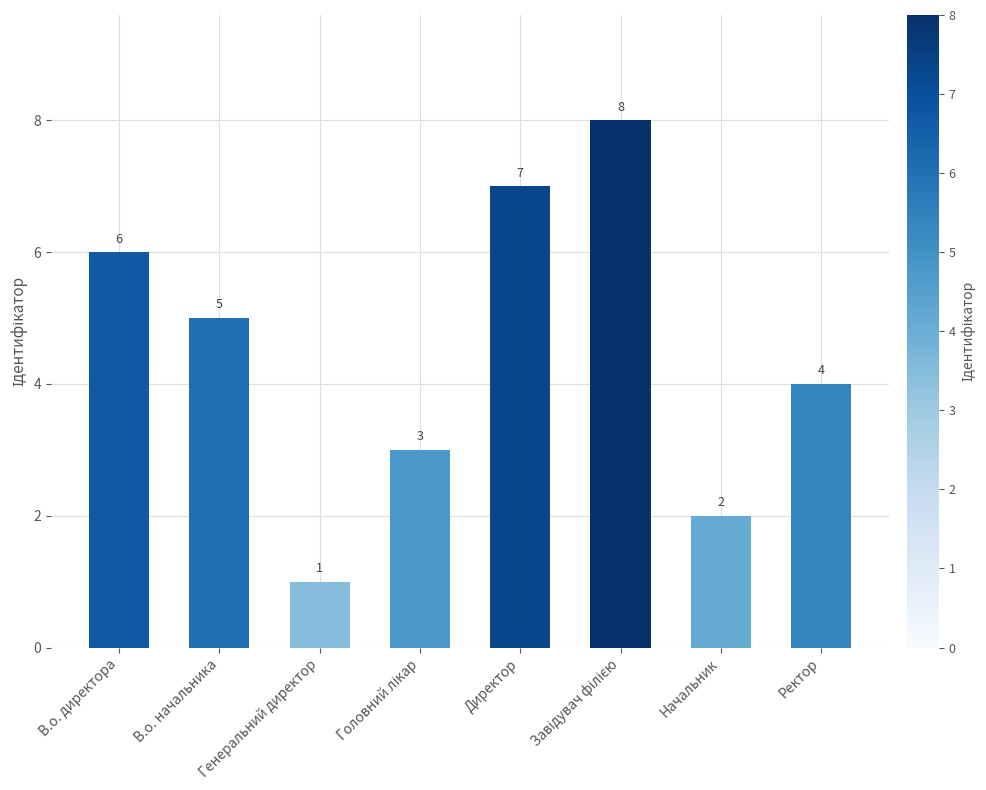

Where does the data first go above 5?

В.о. директора